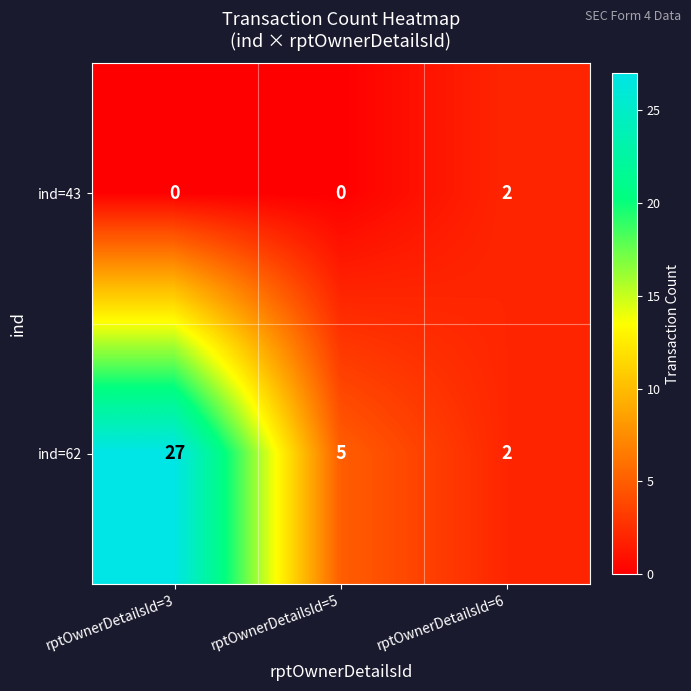

List the series in order of their peak value, highest first.

ind=62, ind=43